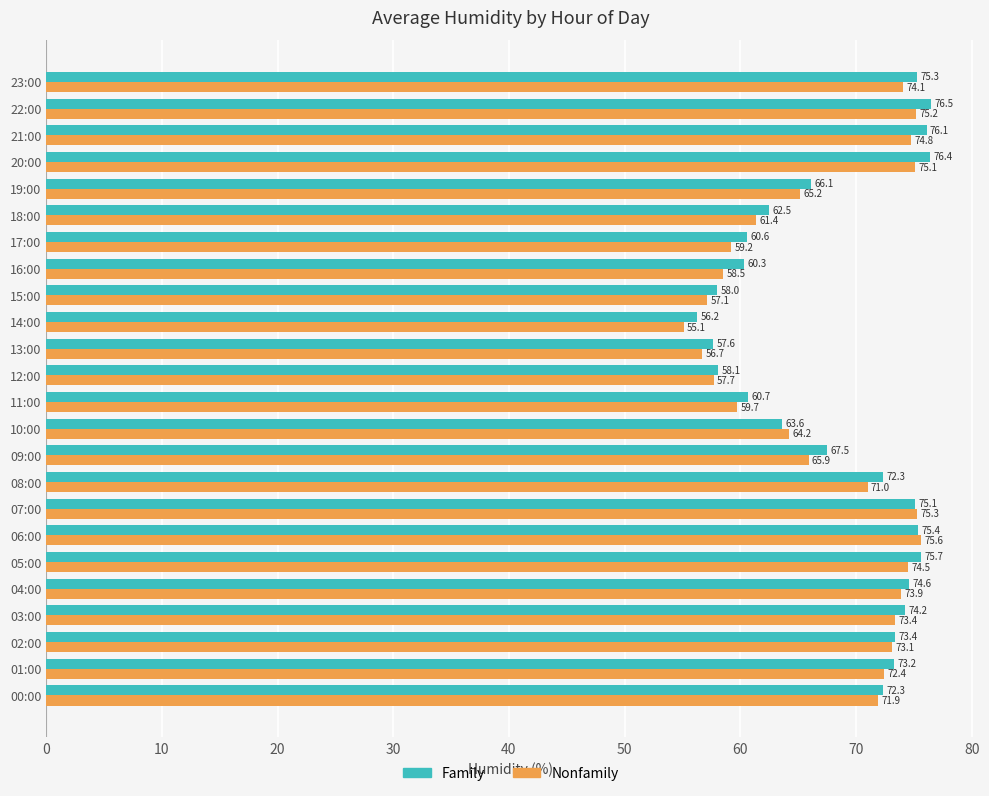

What is the sum of all Nonfamily values?

1621.0